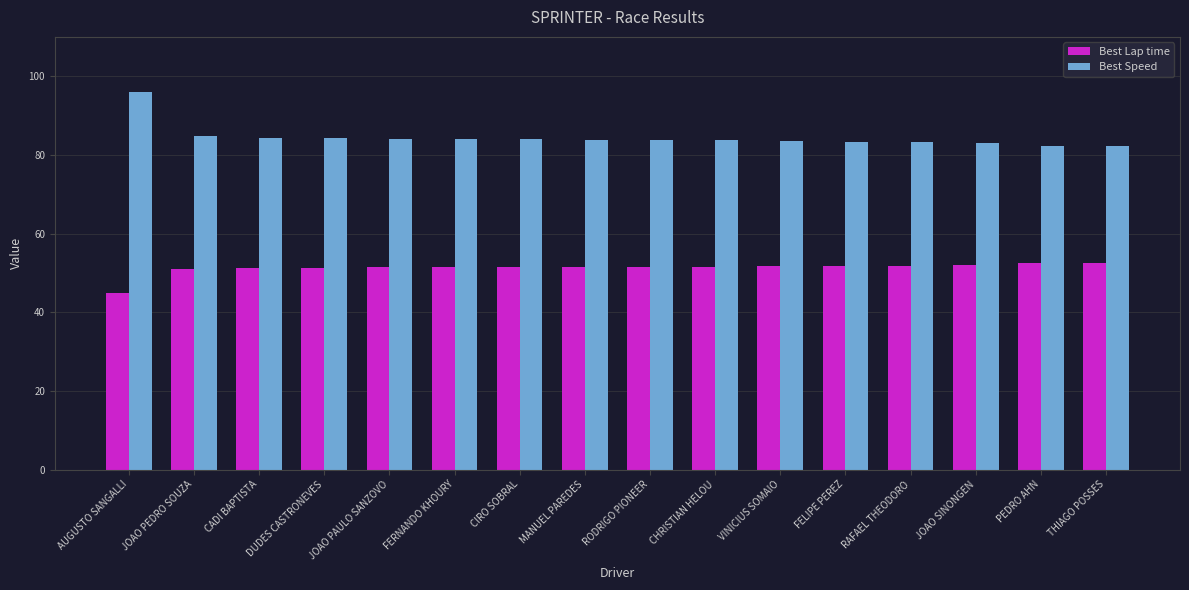

Rank the series by their average value, from highest to lowest.

Best Speed, Best Lap time